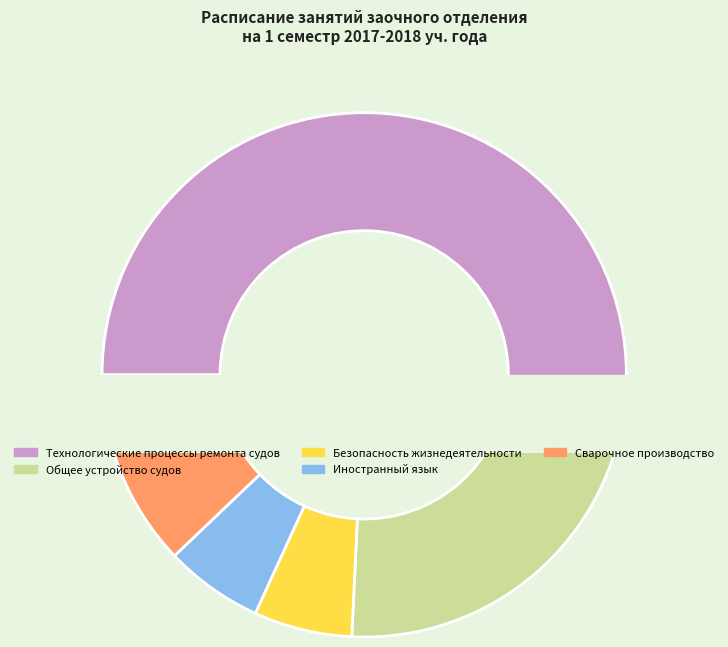

Is it true that Общее устройство судов is 24% of the pie?

True